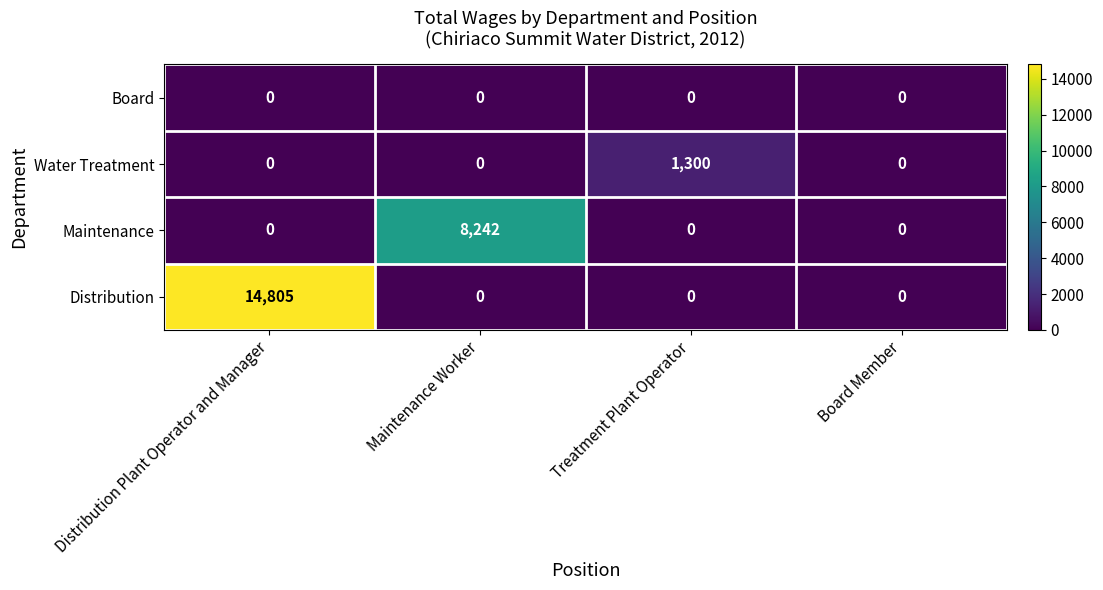

What is the difference between the maximum and minimum values in the Distribution series?

14805